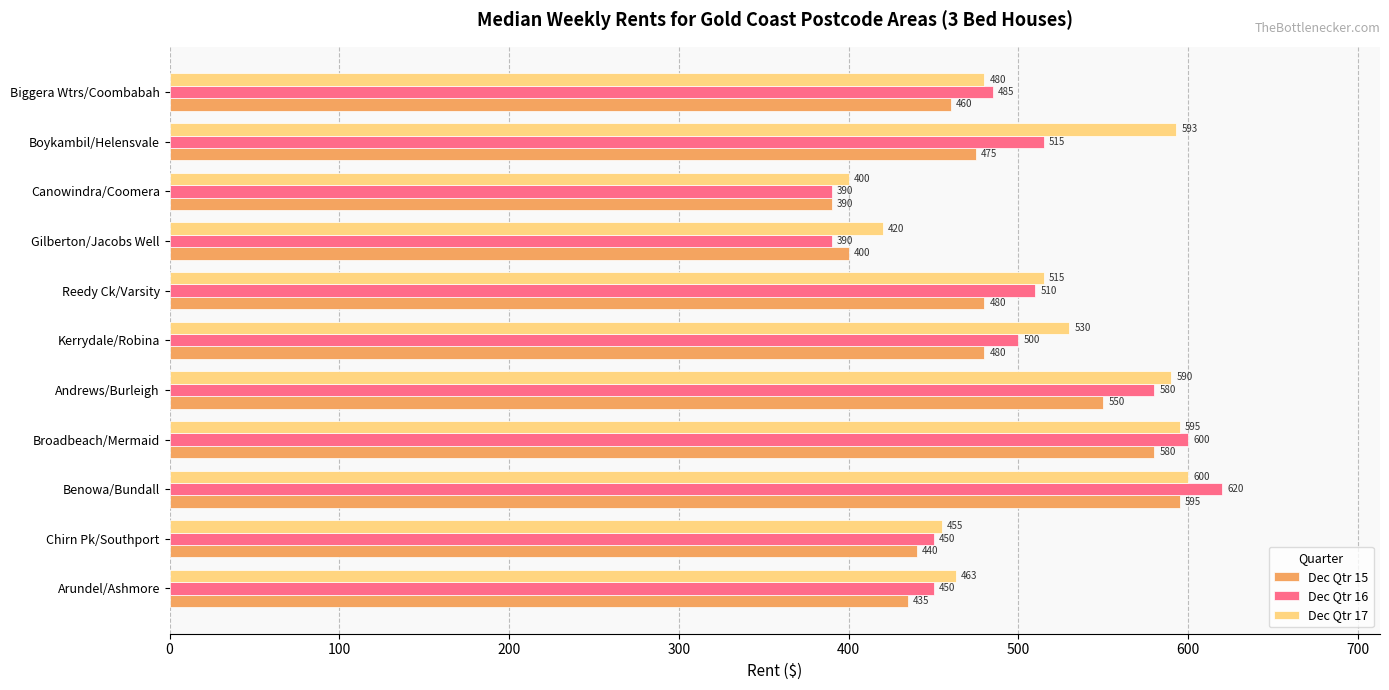

The value of Dec Qtr 16 at Kerrydale/Robina is 111. True or false?

False